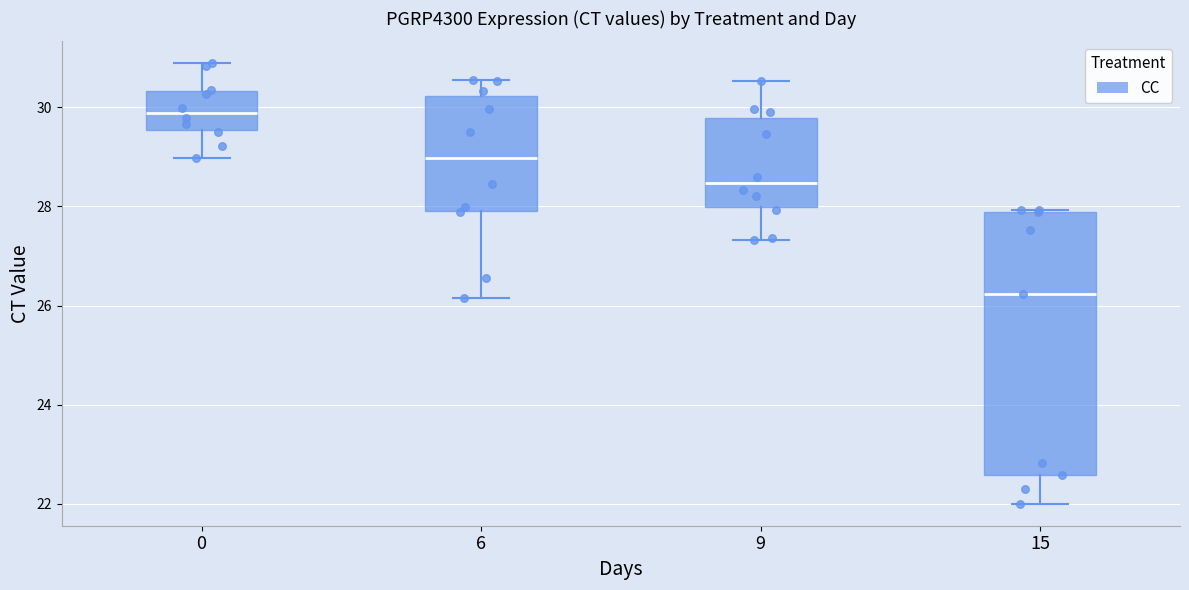

Which box is the tallest, from its lower edge to its upper edge?

15